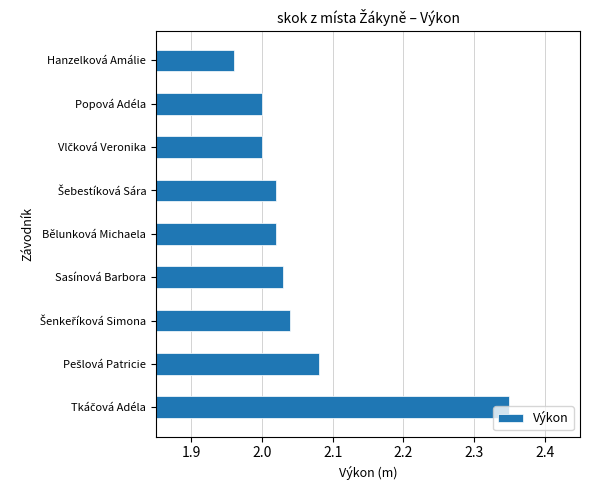

Are the bars grouped side by side (vs. stacked)?

No